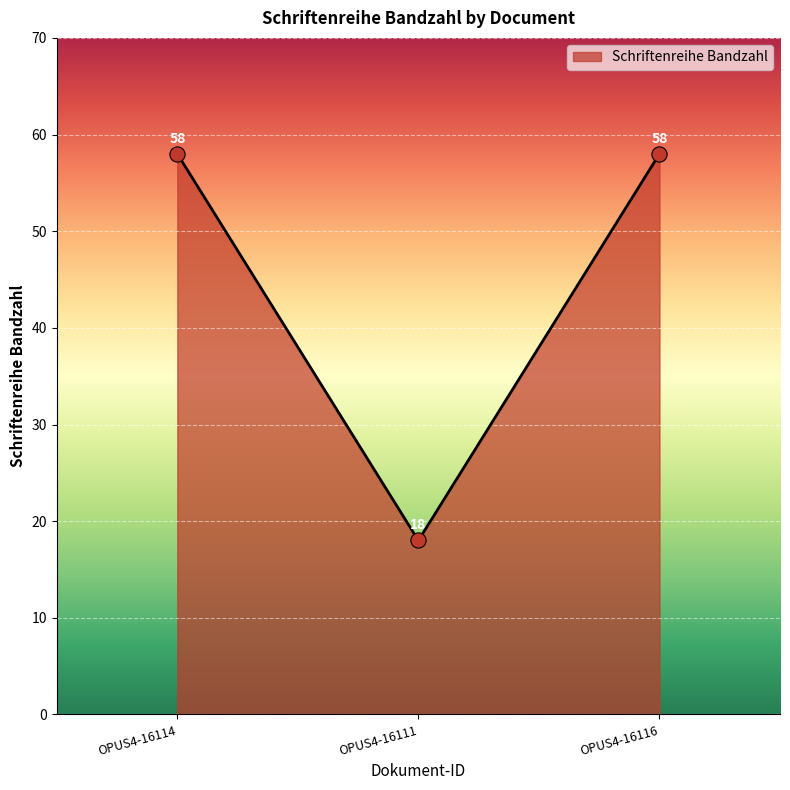

Approximately how many times larger is the value at OPUS4-16111 compared to OPUS4-16114?

0.3